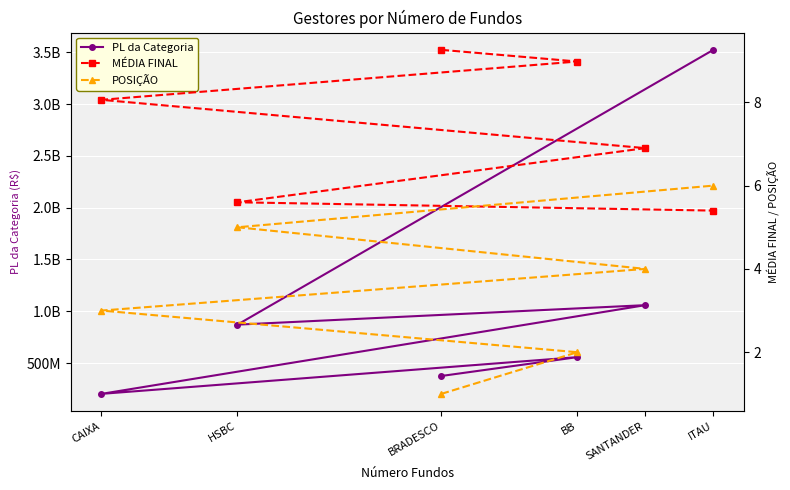

What is the value of the PL da Categoria point at the 2nd from the left?

556833870.1